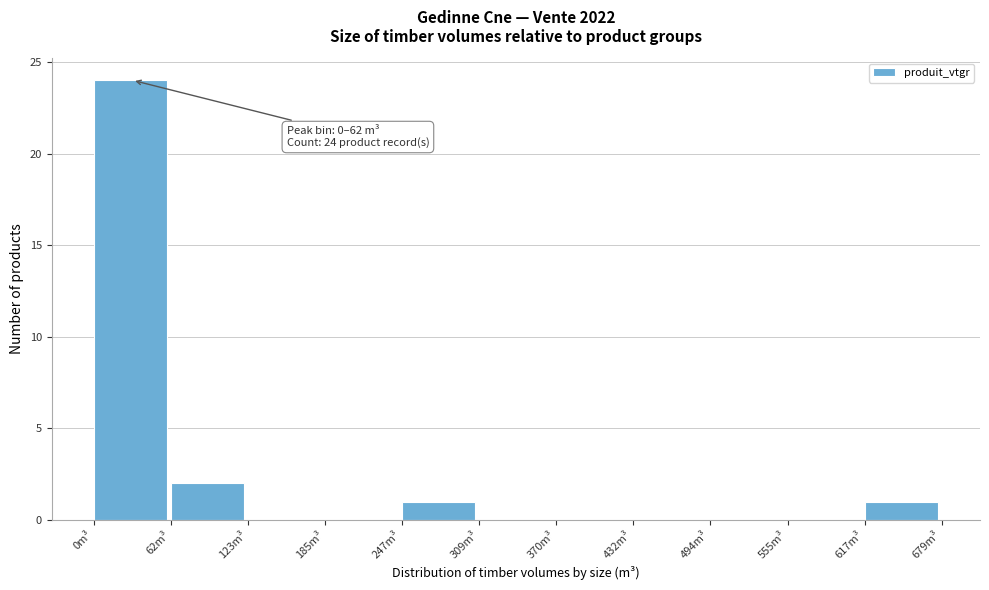

Which range on the x-axis has the tallest bar?

0 to 60